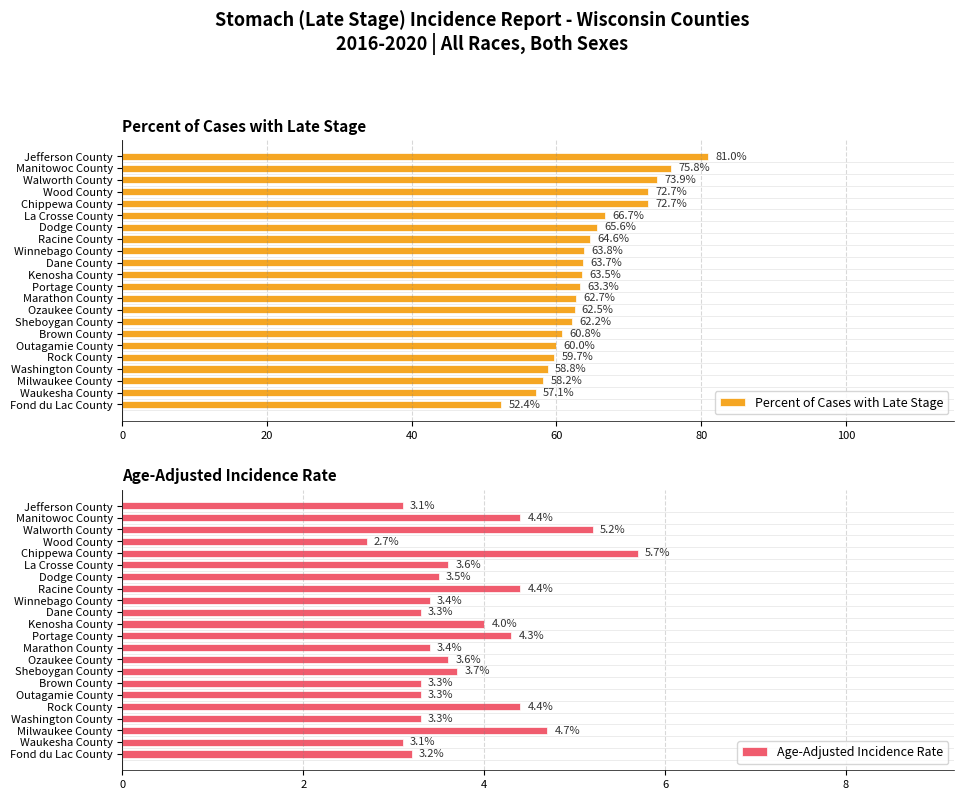

What is the value of the Percent of Cases with Late Stage bar at the 10th from the left?

62.7